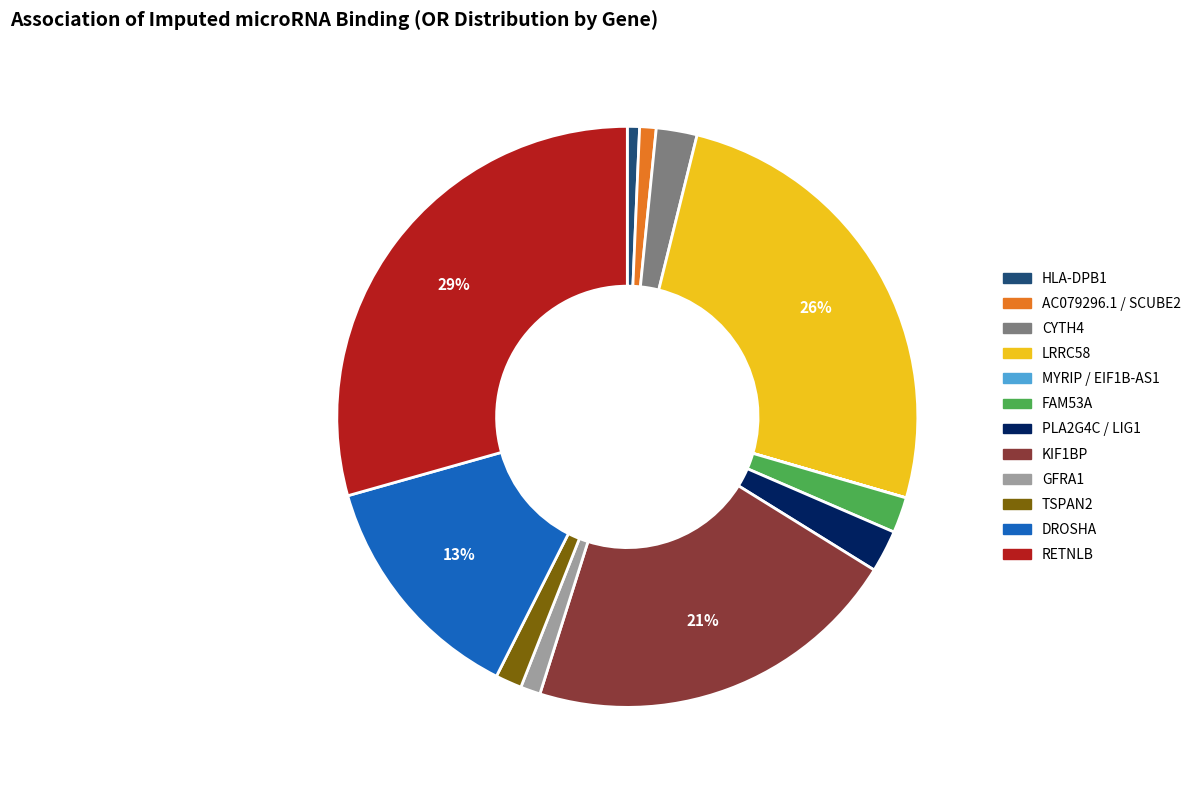

Is there a majority slice in this chart?

No